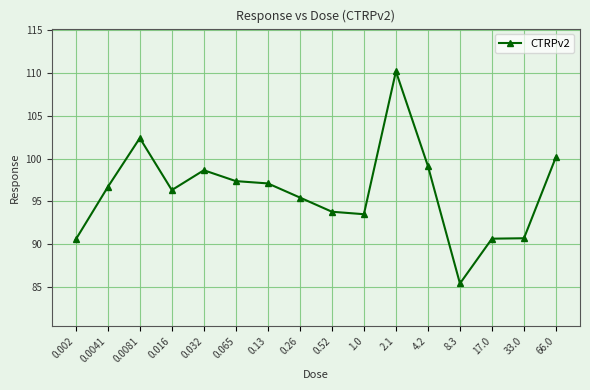

The value at 0.065 is 52.3. True or false?

False